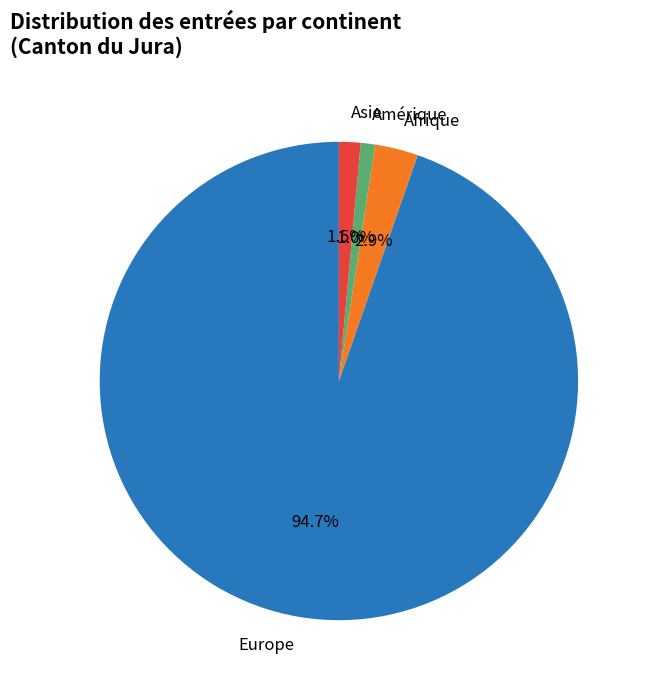

Between Amérique and Afrique, which is larger?

Afrique